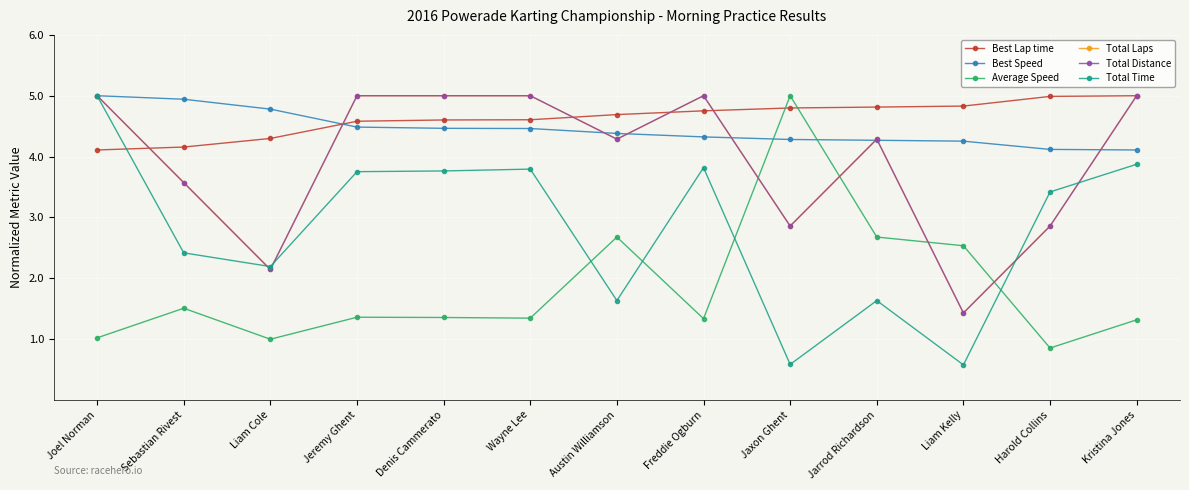

True or false: Best Speed and Total Time cross at least once.

False